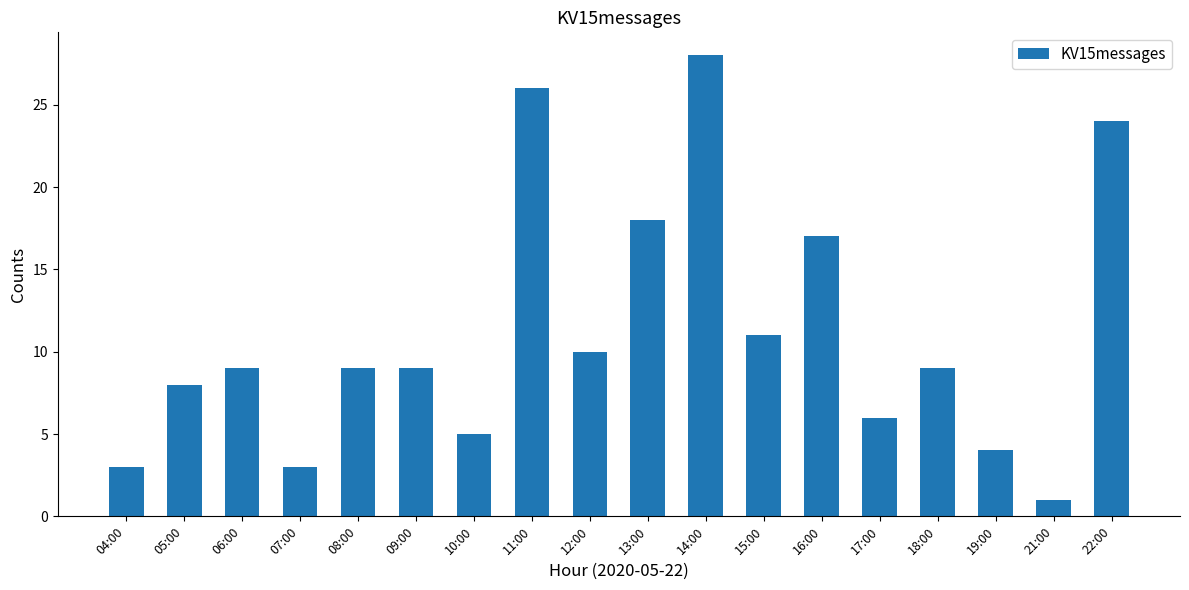

What is the change in value from 05:00 to 18:00?

+1